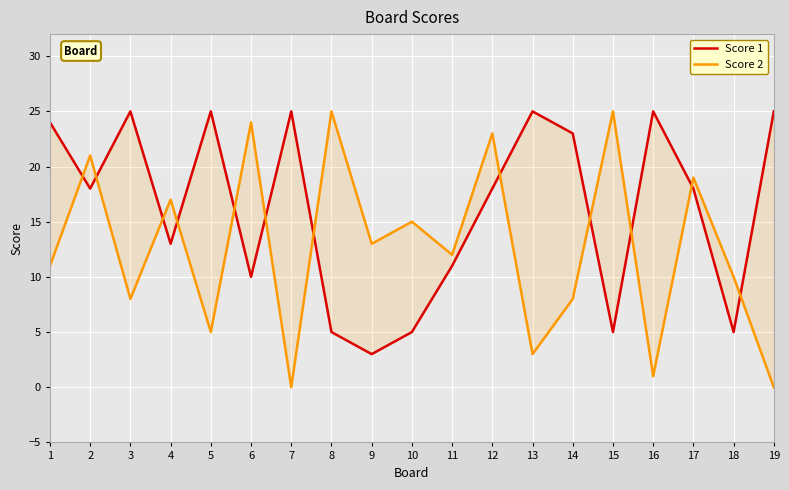

What is the highest value of the Score 1 series?

25